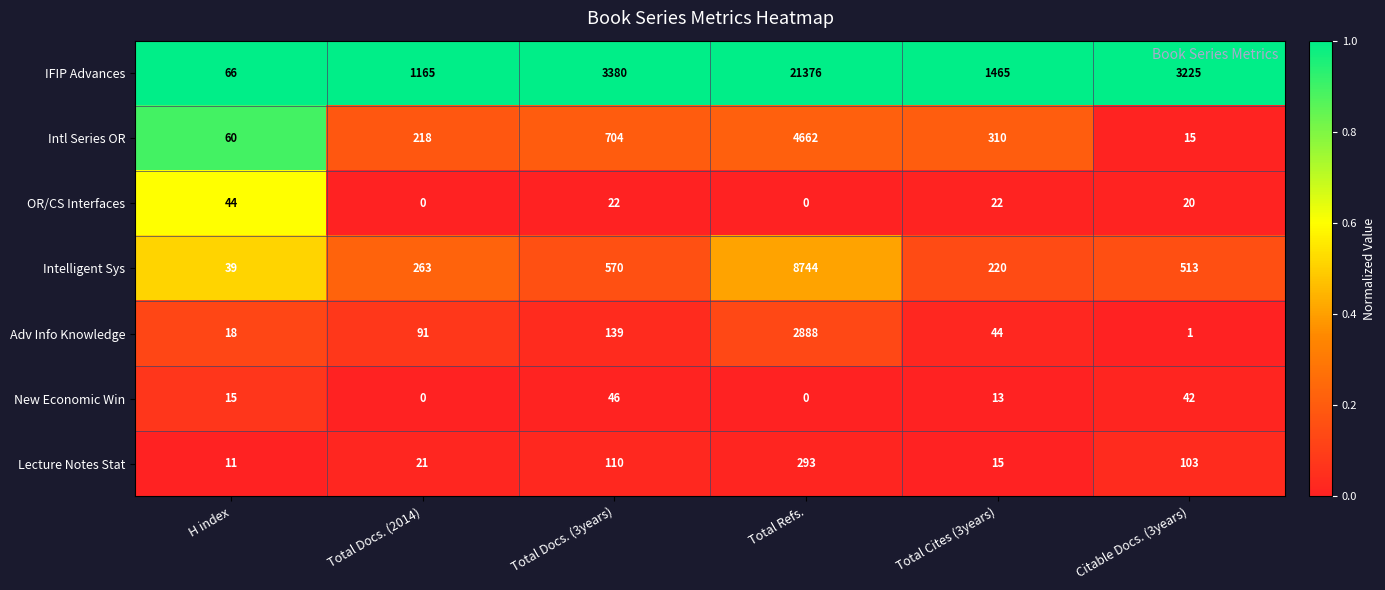

How many categories are shown in the chart?

6